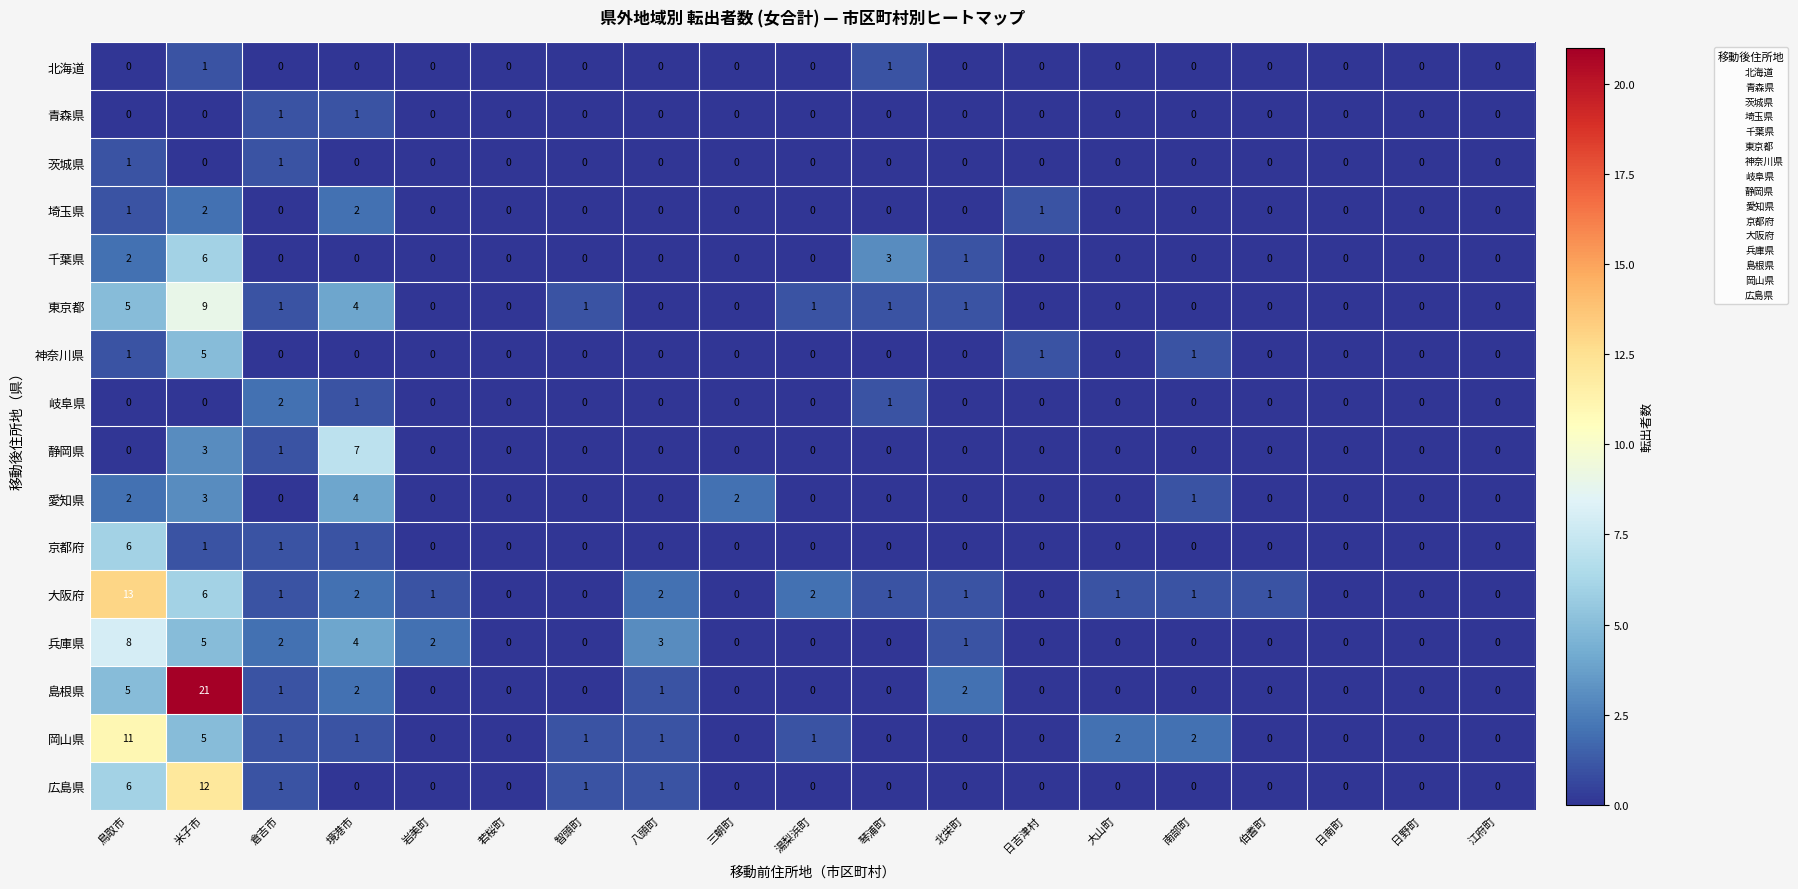

At which label is 大阪府 closest to 6?

米子市